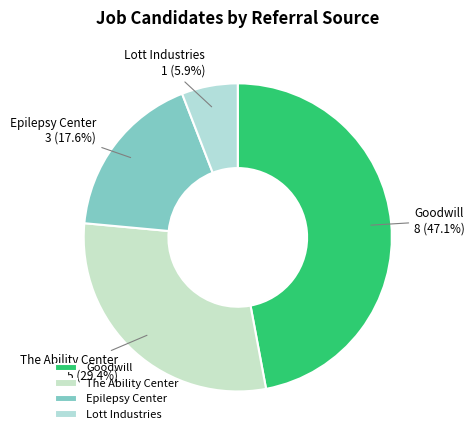

Does any single category account for the majority?

No